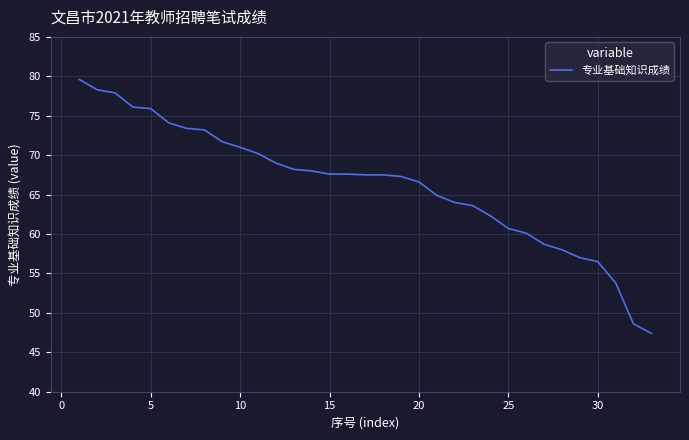

What is the difference between the maximum and minimum values?

32.2